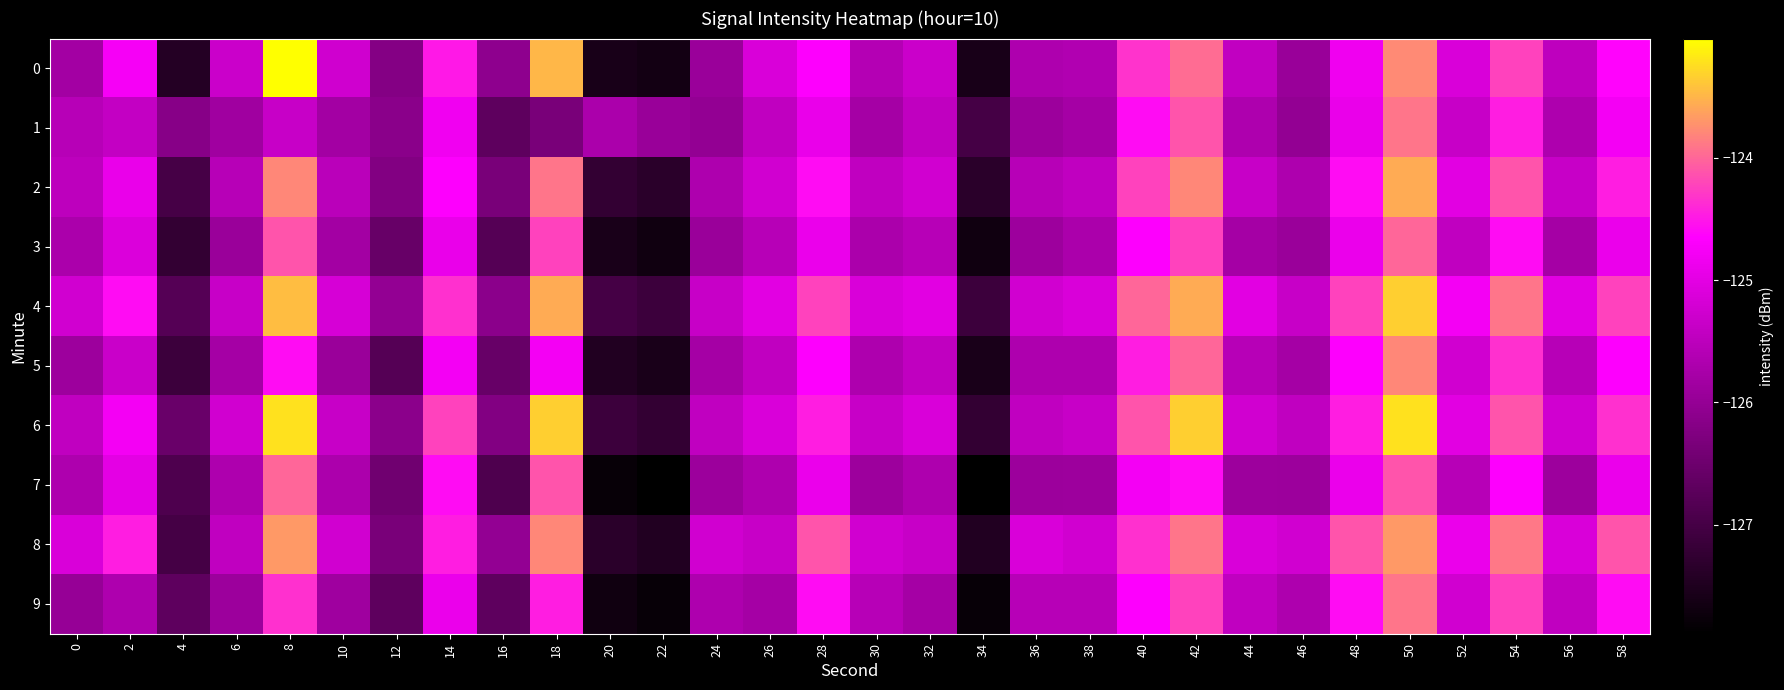

How many series are shown in this chart?

10